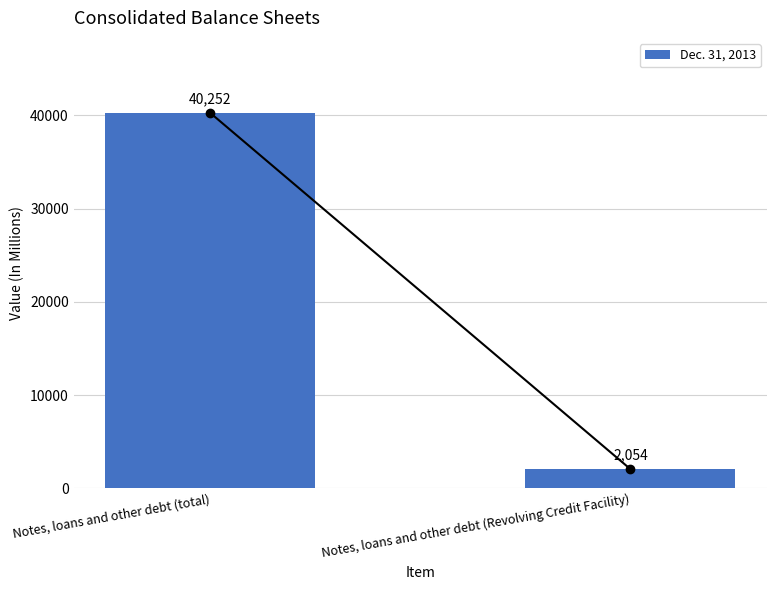

What is the label of the 2nd bar from the right?

Notes, loans and other debt (total)